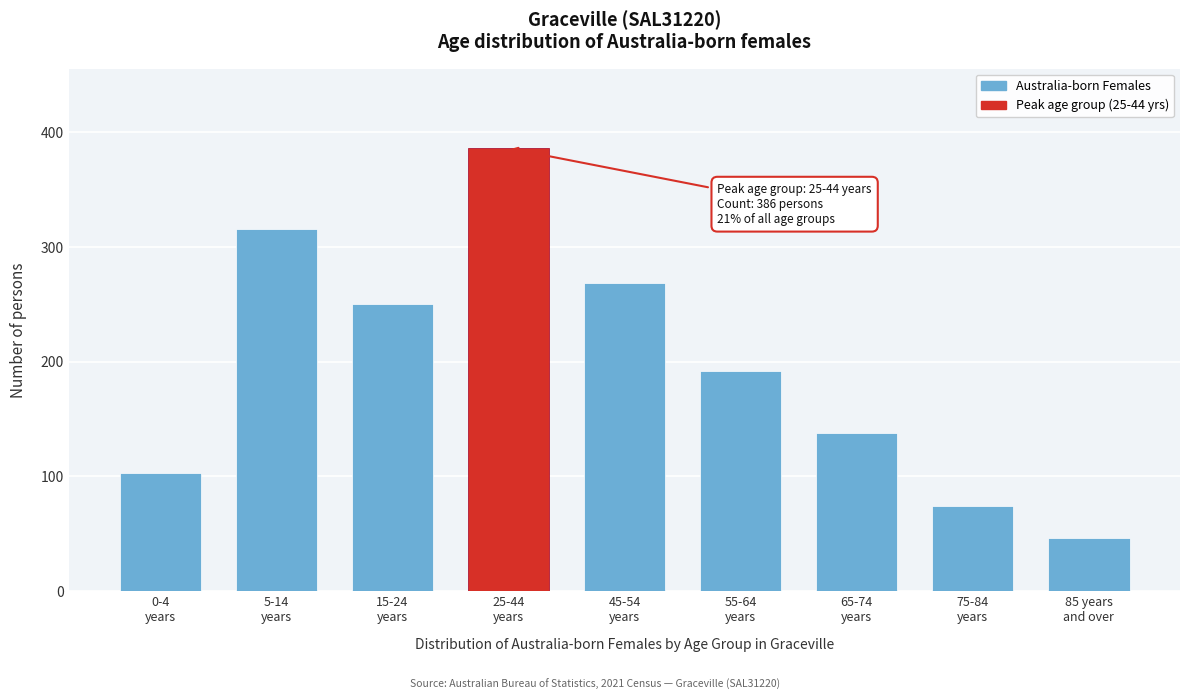

Reading left to right, transcribe all the data shown in this chart.

103	316	250	386	269	192	138	74	46